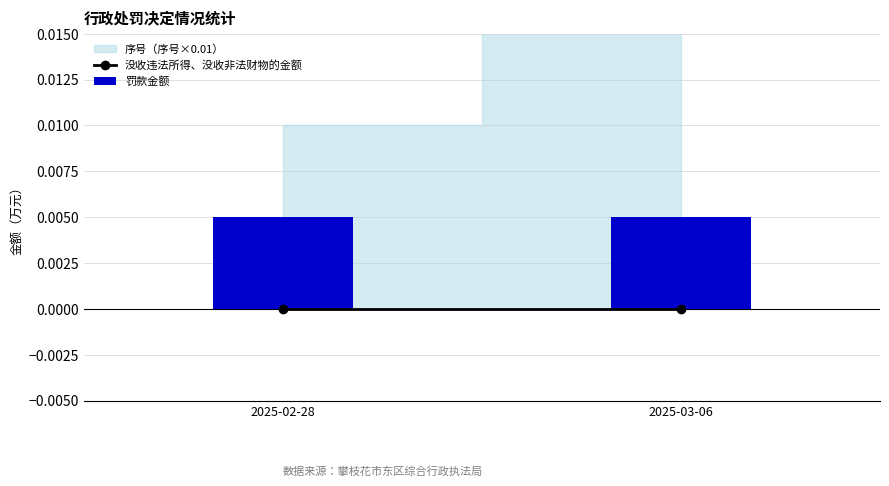

What is the label of the 2nd bar from the left?

2025-03-06